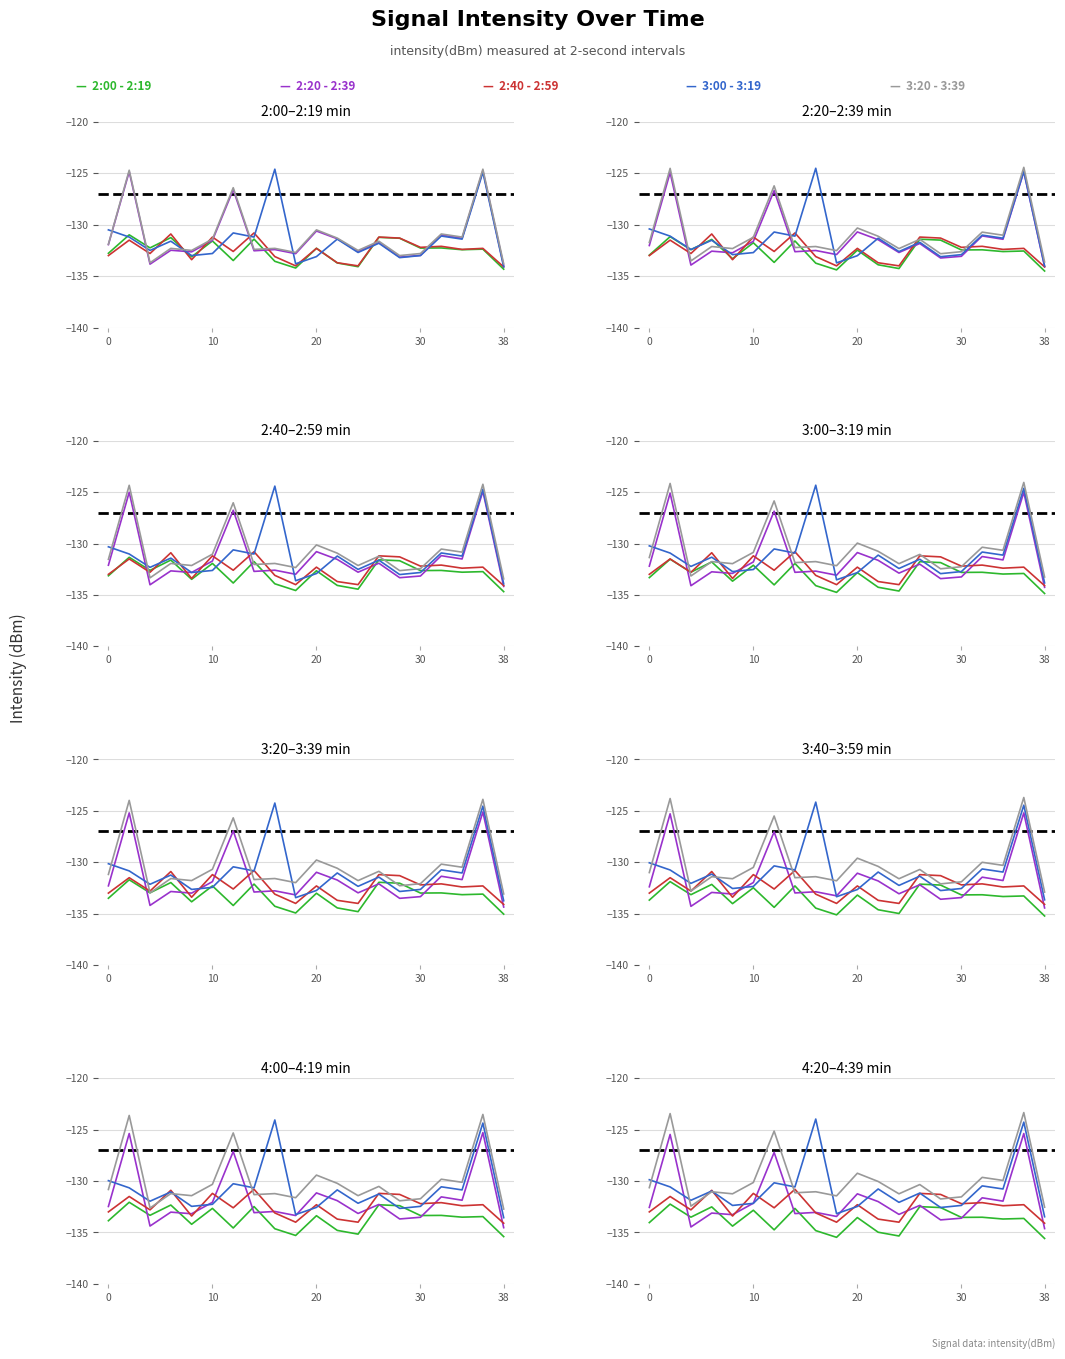

How many interior local valleys does the 2:00 - 2:19 series have?

7